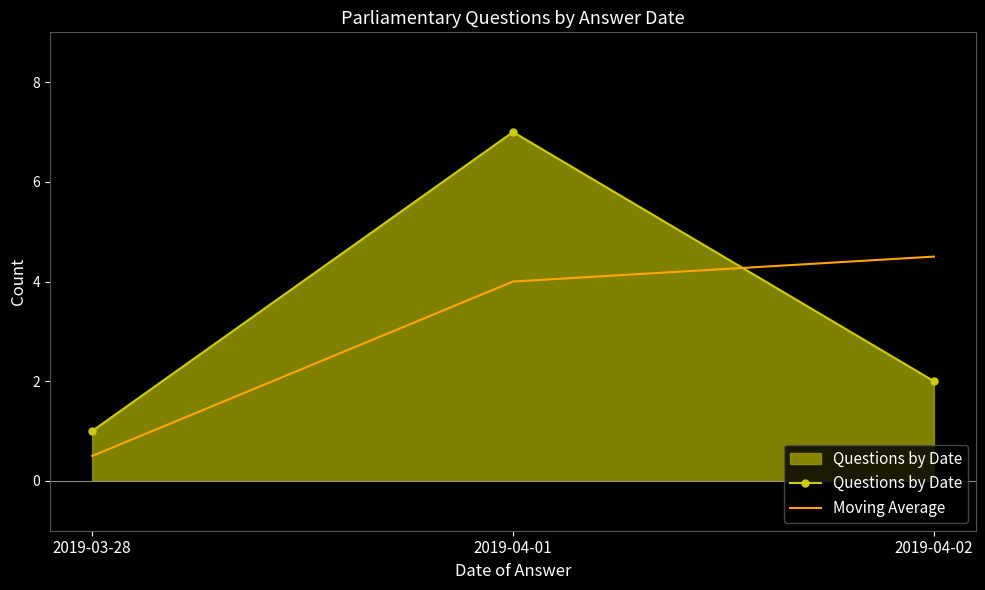

Which series has the largest total across all categories?

Questions by Date